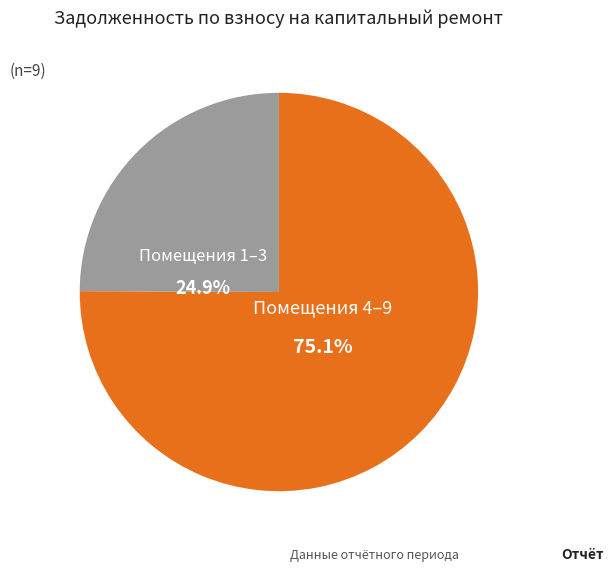

To the nearest percent, what is the average slice percentage?

50%